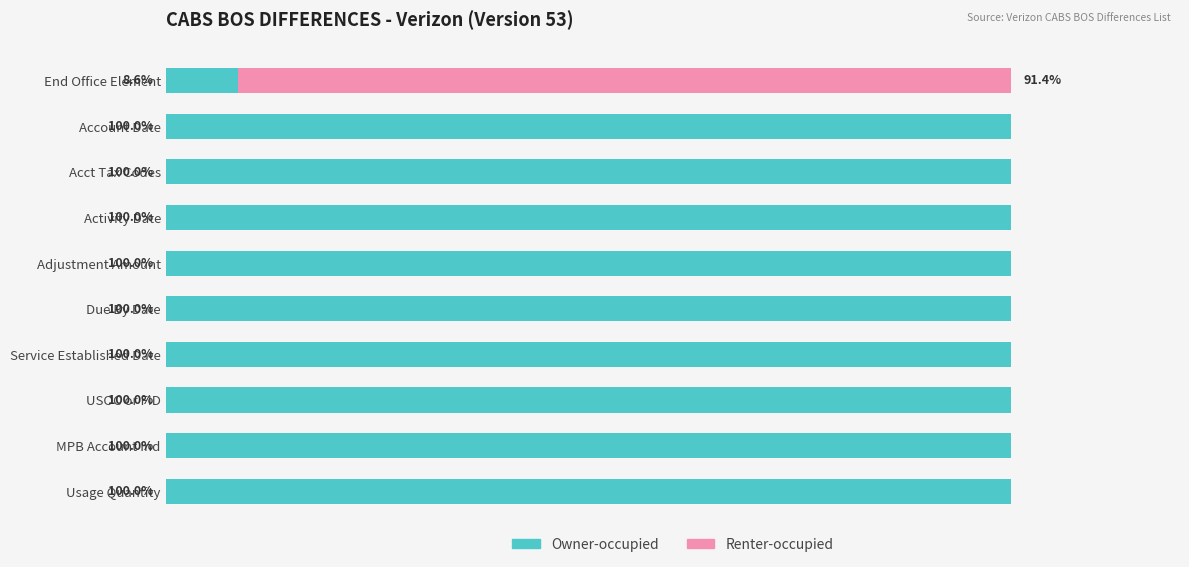

At which label is Owner-occupied closest to 54?

End Office Element